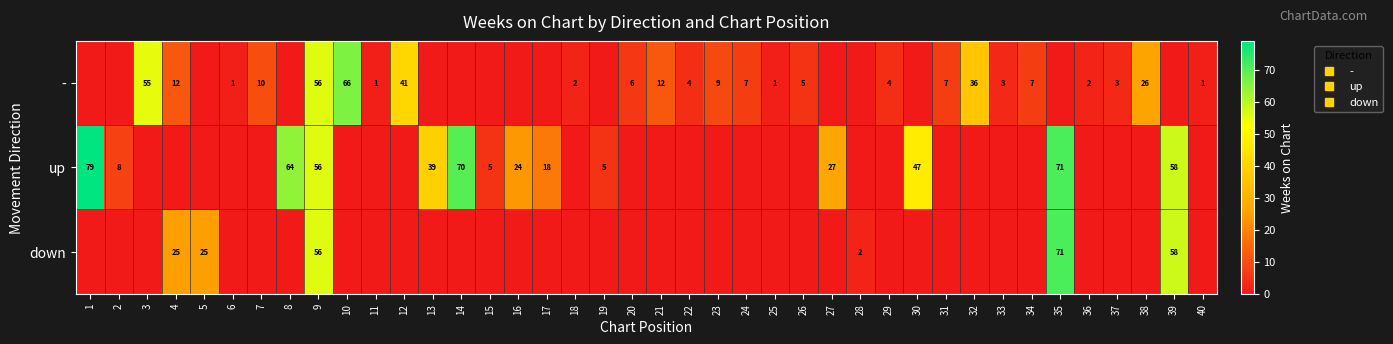

True or false: down has a value of 0 at 14.

True